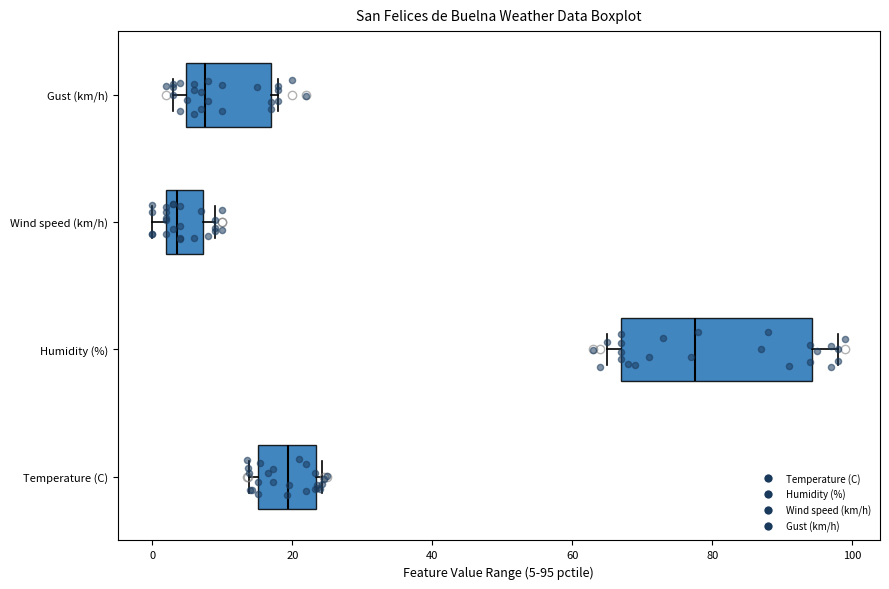

Where does the median line of the box for Temperature (C) sit on the x-axis? The values are not printed on the chart, so give them approximately, as read against the axis.

20